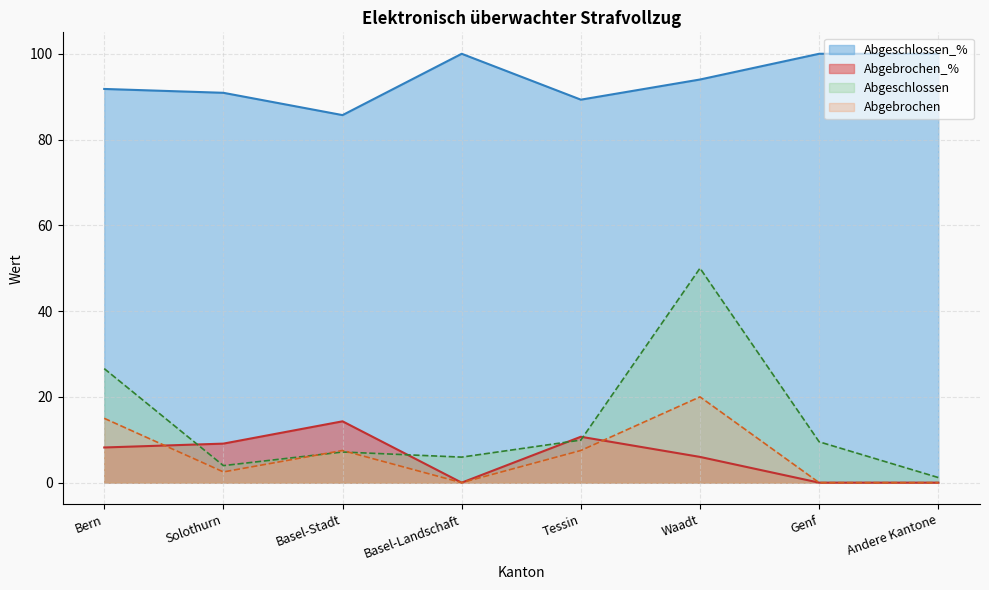

Which series has the widest spread of values?

Abgeschlossen